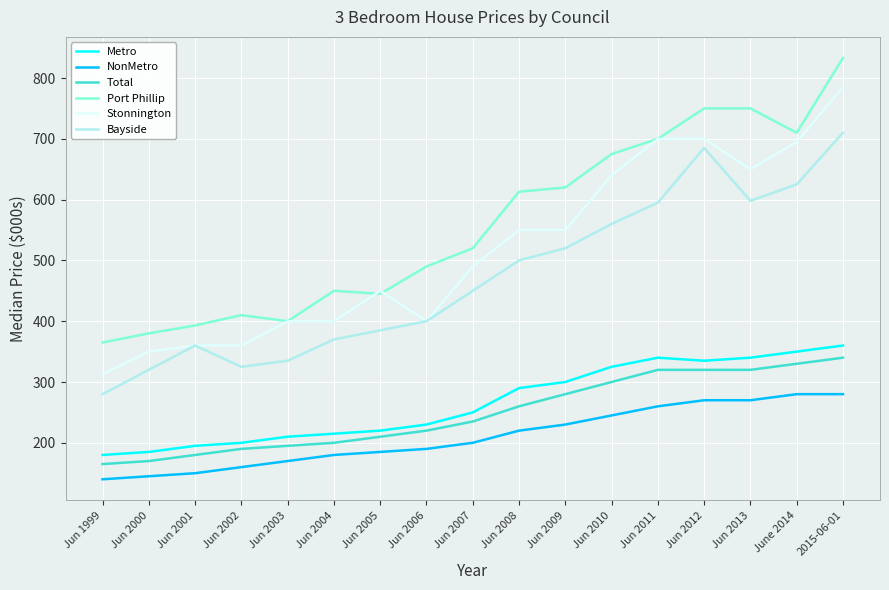

At which category is the sum across all series the highest?

2015-06-01